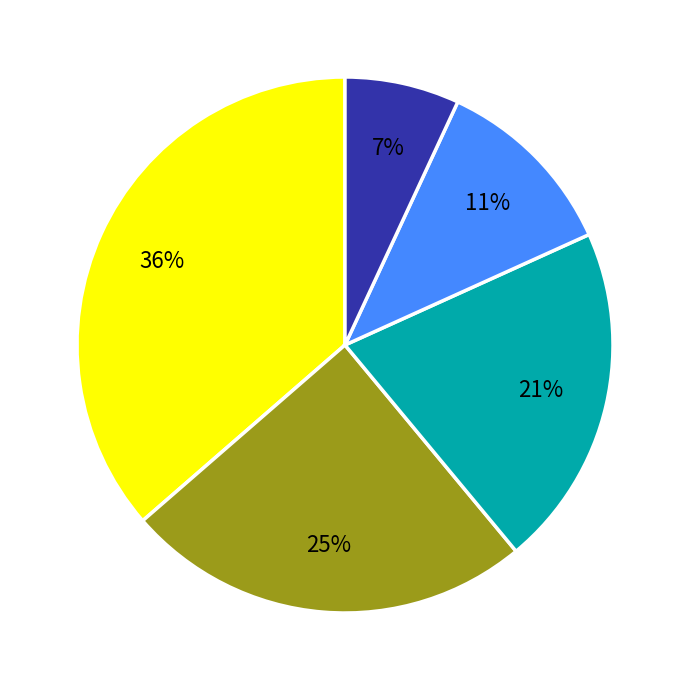

To the nearest percent, what is the average slice percentage?

20%